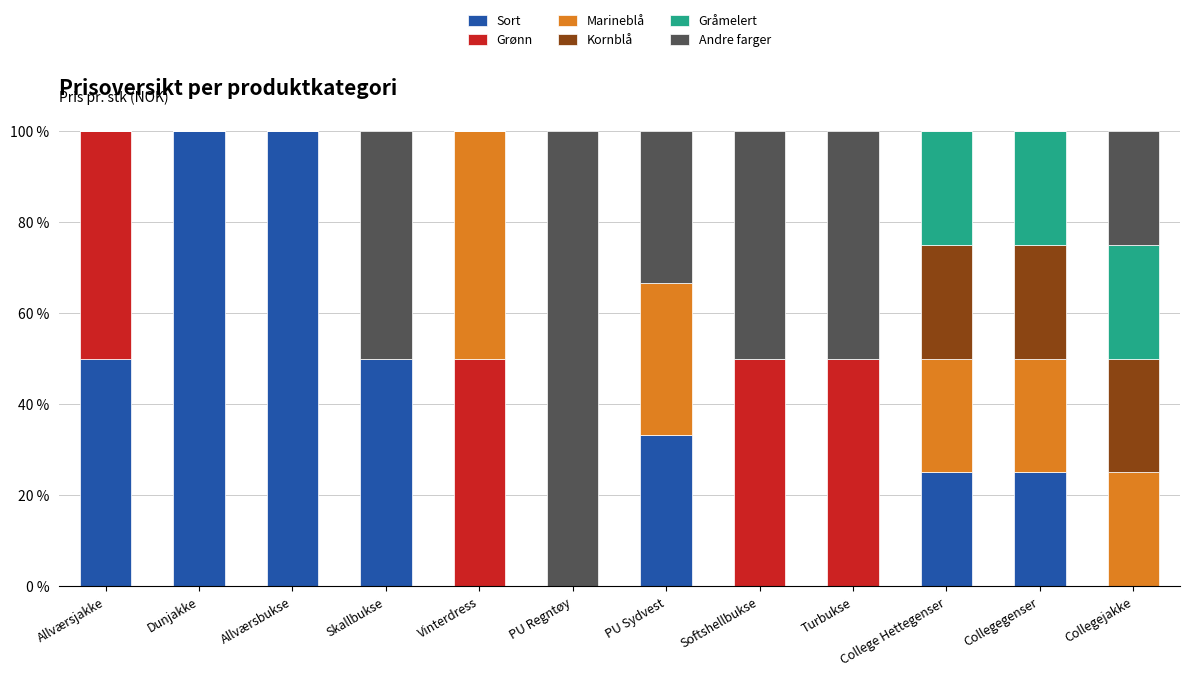

What is the highest value of the Sort series?

100.0